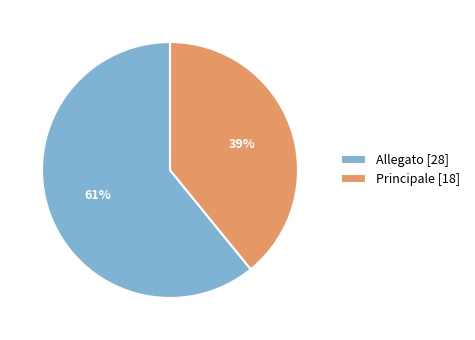

Rank the categories by value from highest to lowest.

Allegato, Principale